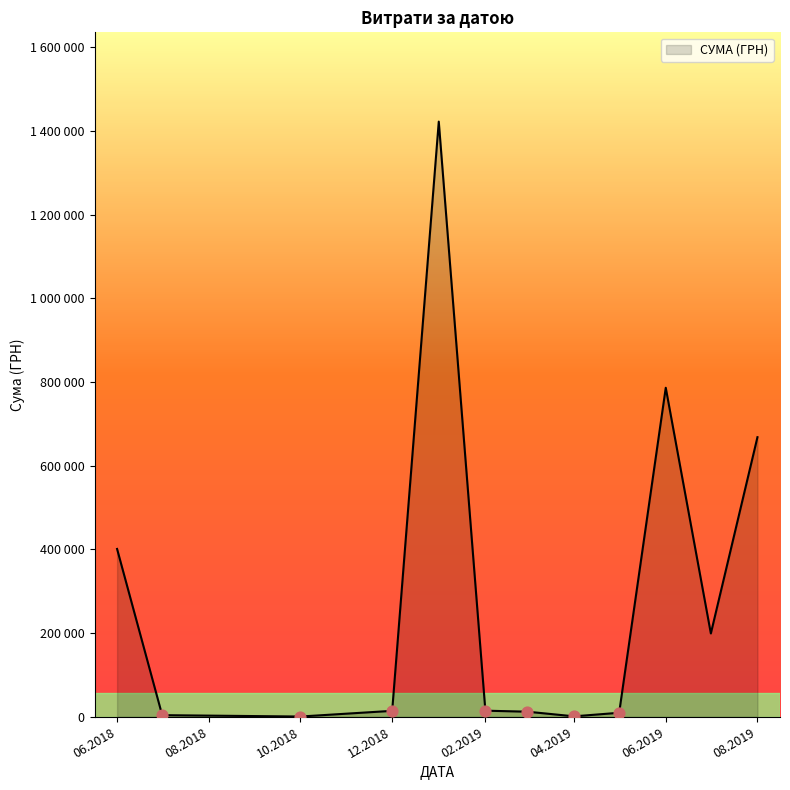

Is this an area chart (filled region under the line)?

Yes